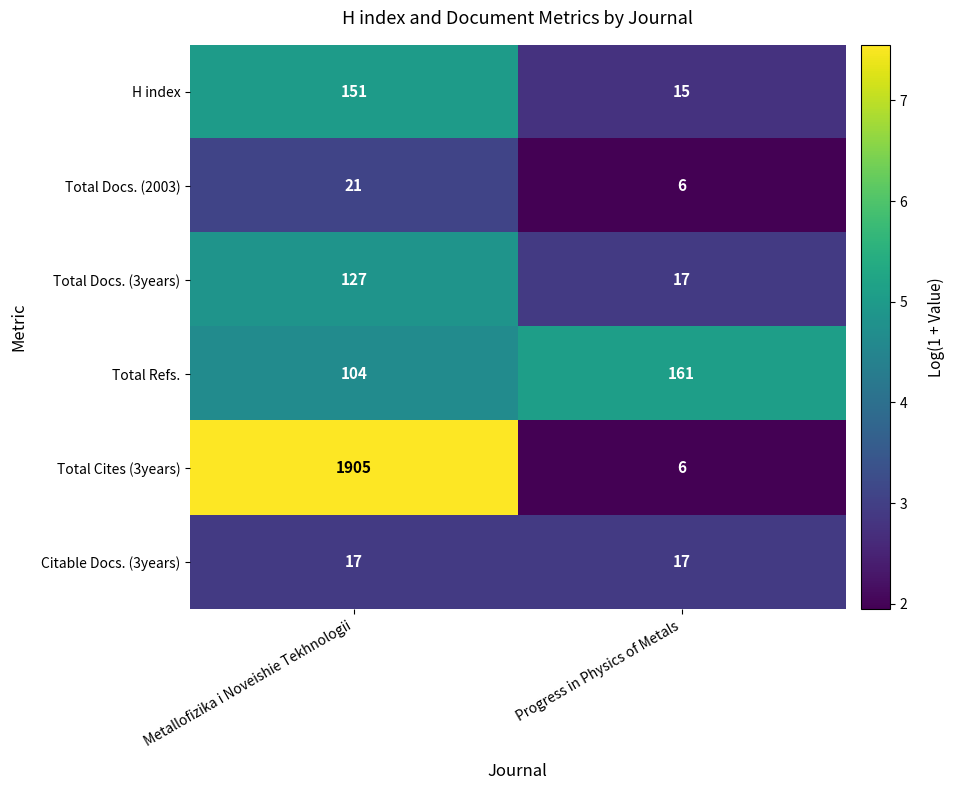

Reading right to left, transcribe all the data shown in this chart.

H index: 15	151
Total Docs. (2003): 6	21
Total Docs. (3years): 17	127
Total Refs.: 161	104
Total Cites (3years): 6	1905
Citable Docs. (3years): 17	17